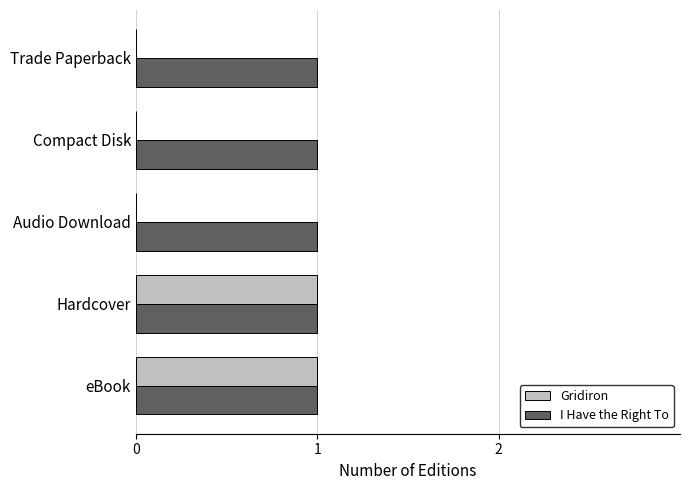

Which series has the largest total across all categories?

I Have the Right To